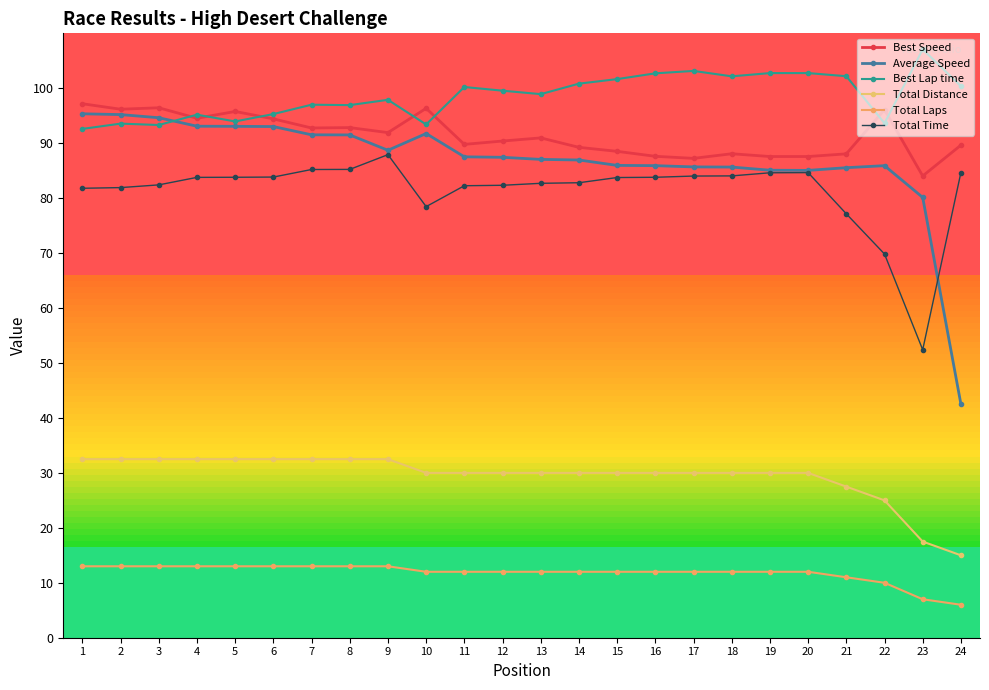

Which category has the highest value across all series?

23